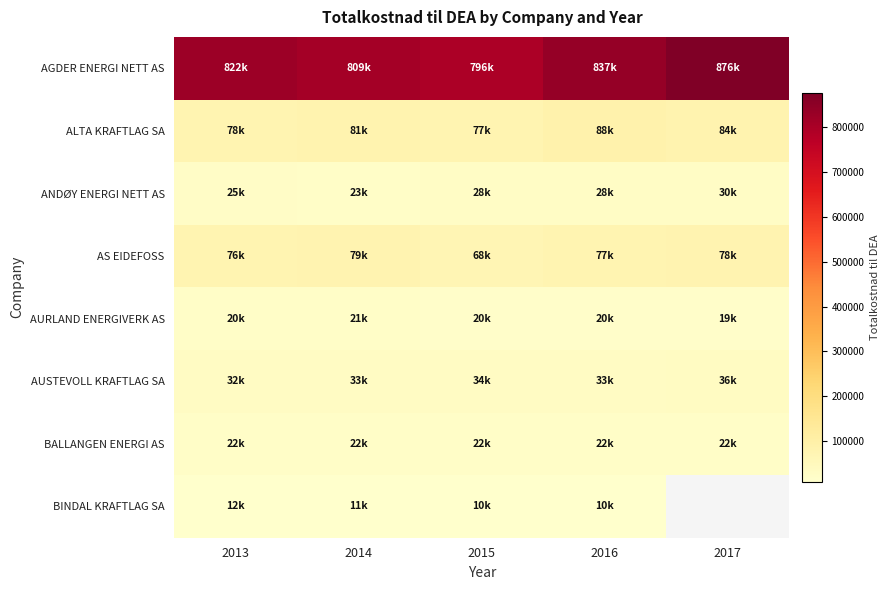

Read the AGDER ENERGI NETT AS value at 2014.

809068.0